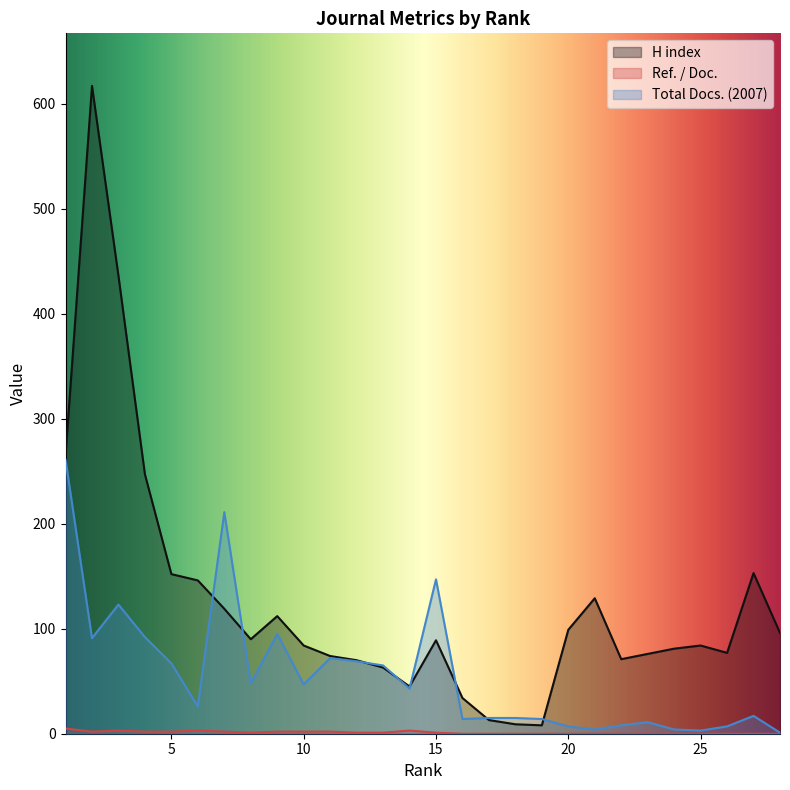

Rank the series by their maximum value, from highest to lowest.

H index, Total Docs. (2007), Ref. / Doc.